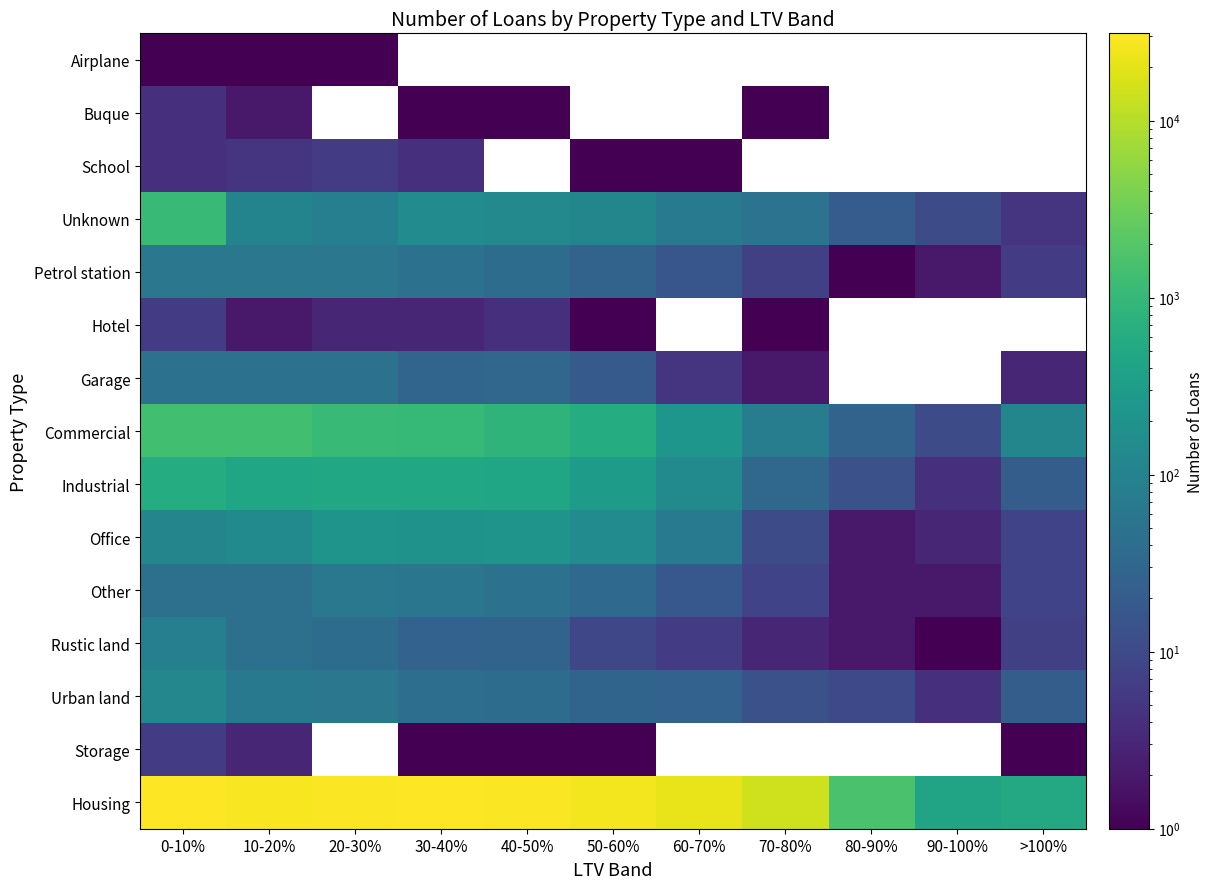

What is the sum of all Office values?

1120.0